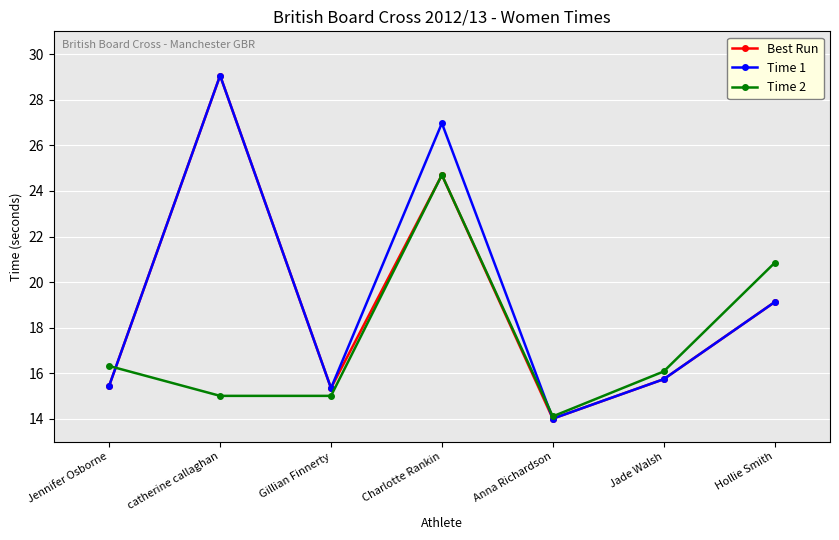

What is the maximum value shown in the chart?

29.1